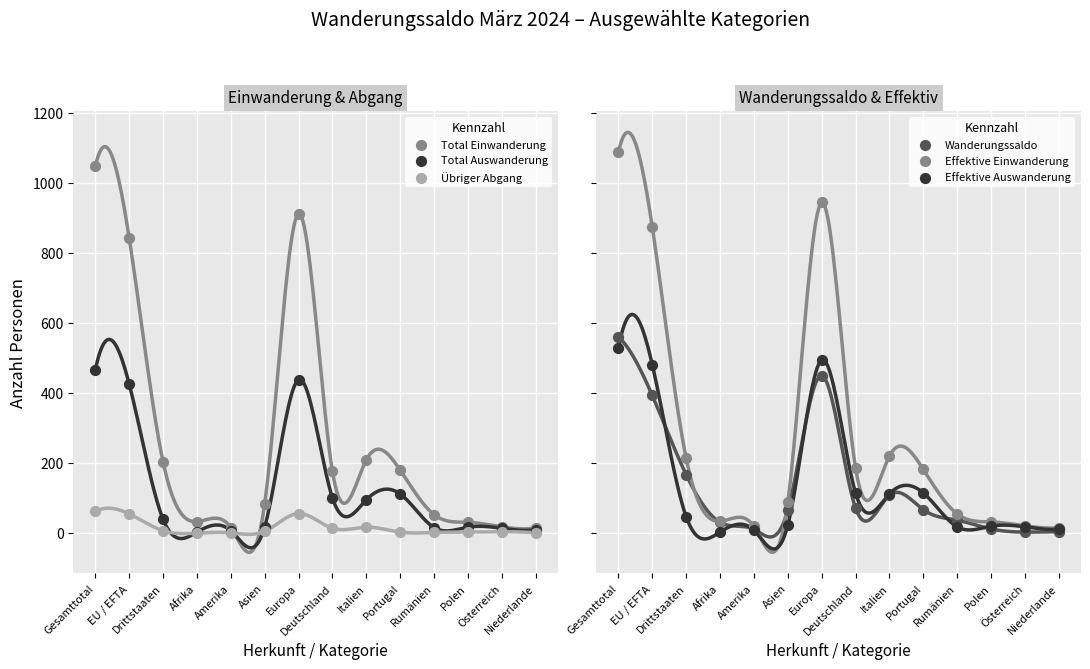

What is the total value across all series at Gesamttotal?

3751